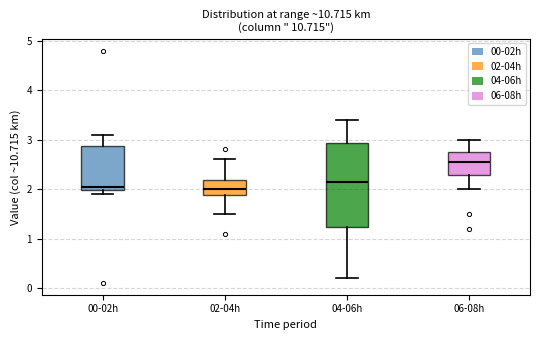

Reading left to right, read every box against the y-axis: the position of its median line, the range the box covers, and the ends of its whiskers. The values are not printed on the chart, so give them approximately, as read against the axis.

00-02h: median 2.1, box 2.0 to 2.9, whiskers 1.9 to 3.1
02-04h: median 2.0, box 1.9 to 2.2, whiskers 1.5 to 2.6
04-06h: median 2.2, box 1.2 to 2.9, whiskers 0.2 to 3.4
06-08h: median 2.6, box 2.3 to 2.8, whiskers 2.0 to 3.0